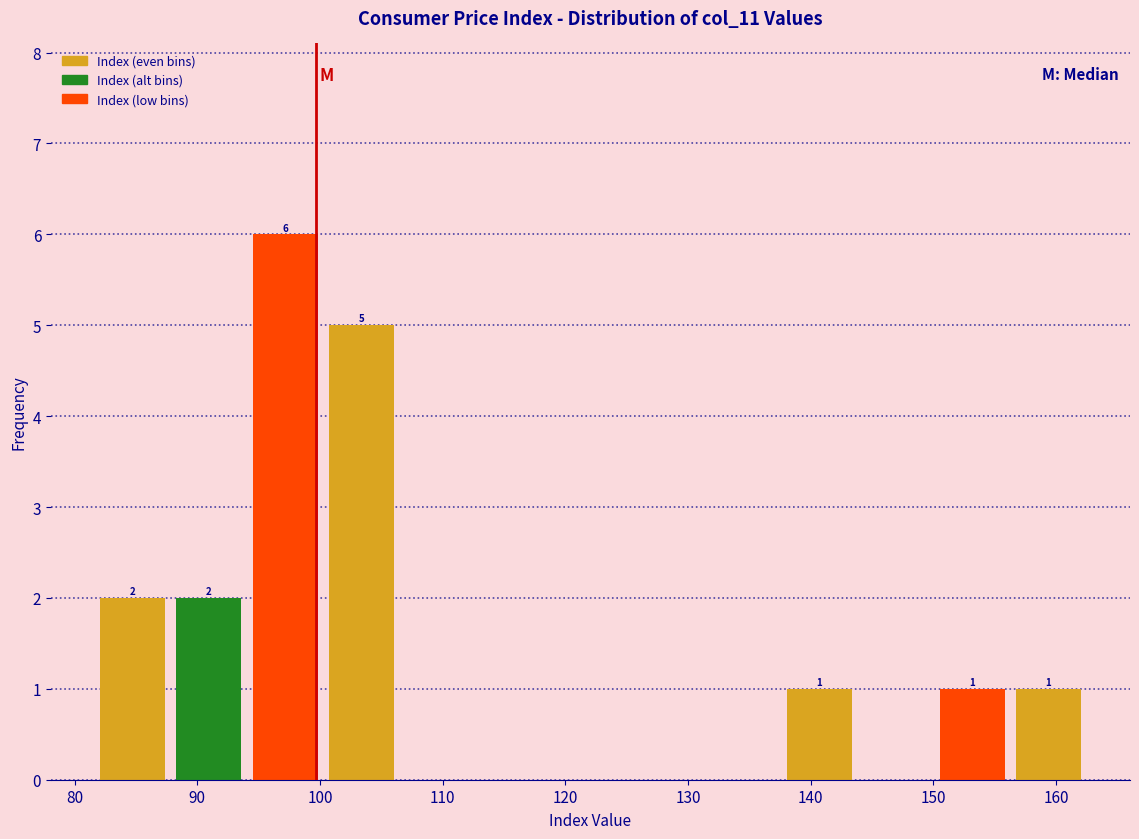

Which range on the x-axis has the tallest bar?

94 to 100